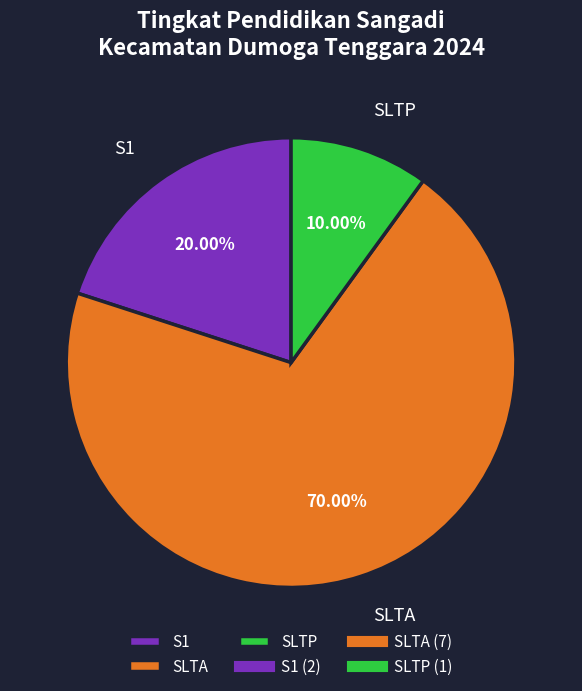

Which has a higher value, S1 or SLTP?

S1